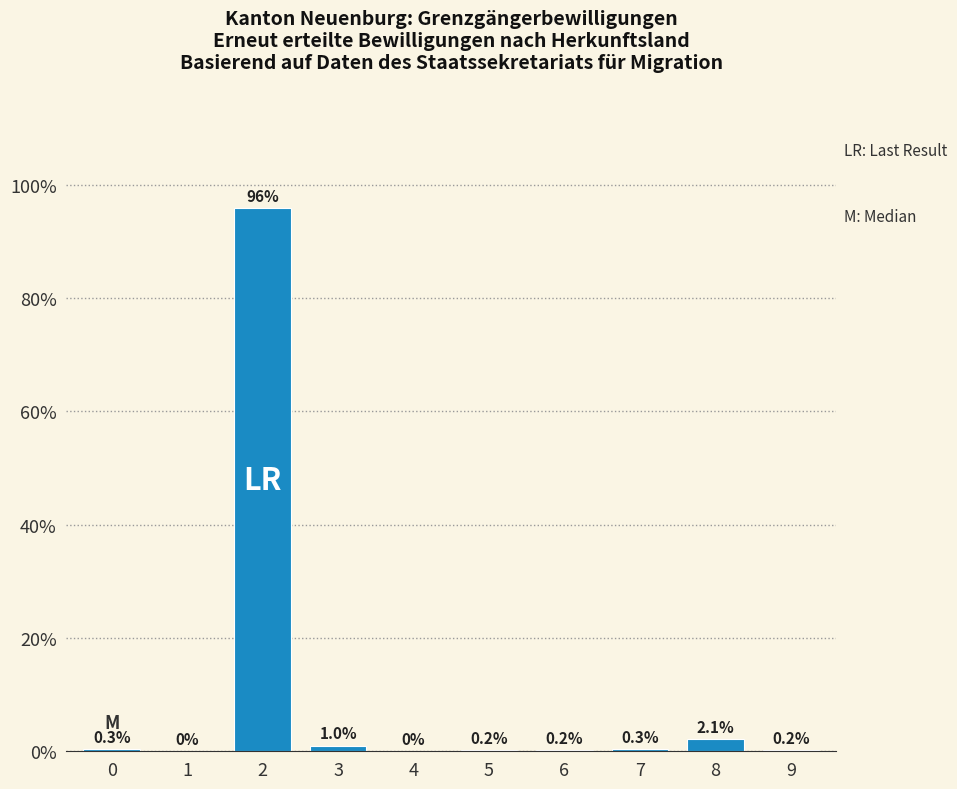

Reading right to left, transcribe all the data shown in this chart.

9=0.2	8=2.1	7=0.3	6=0.2	5=0.2	4=0.0	3=1.0	2=95.8	1=0.0	0=0.3